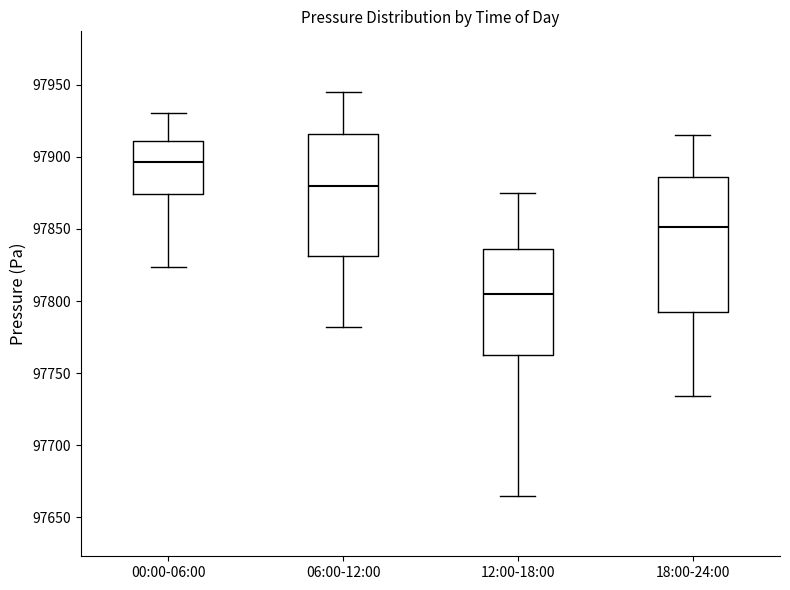

Where is the upper edge of the box for 18:00-24:00 on the y-axis? The values are not printed on the chart, so give them approximately, as read against the axis.

97885